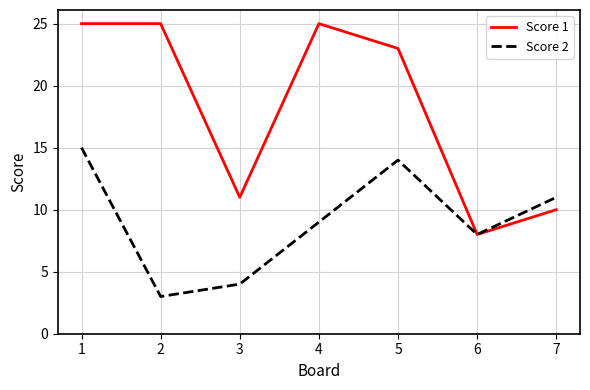

At which category is the sum across all series the highest?

1